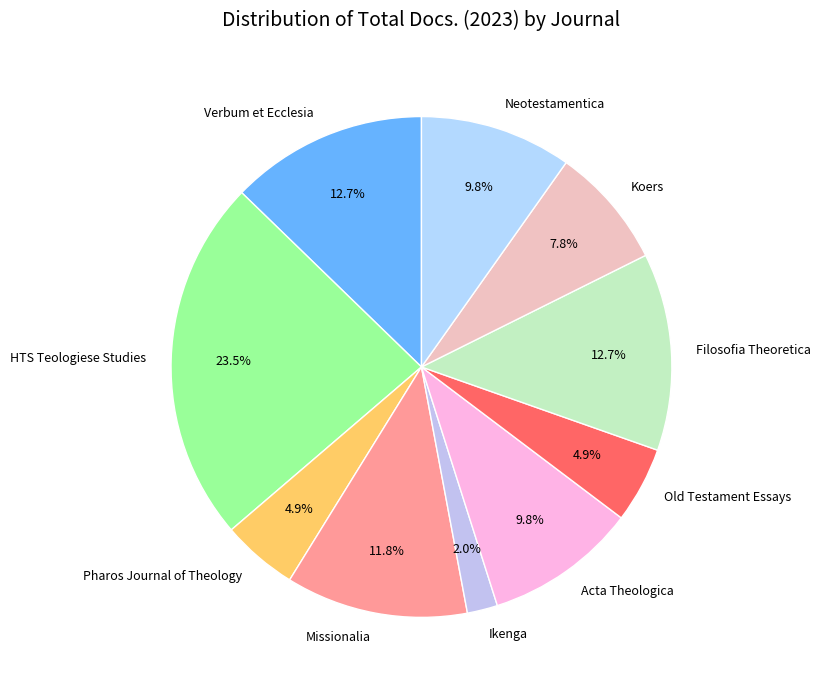

How many slices are in this pie chart?

10